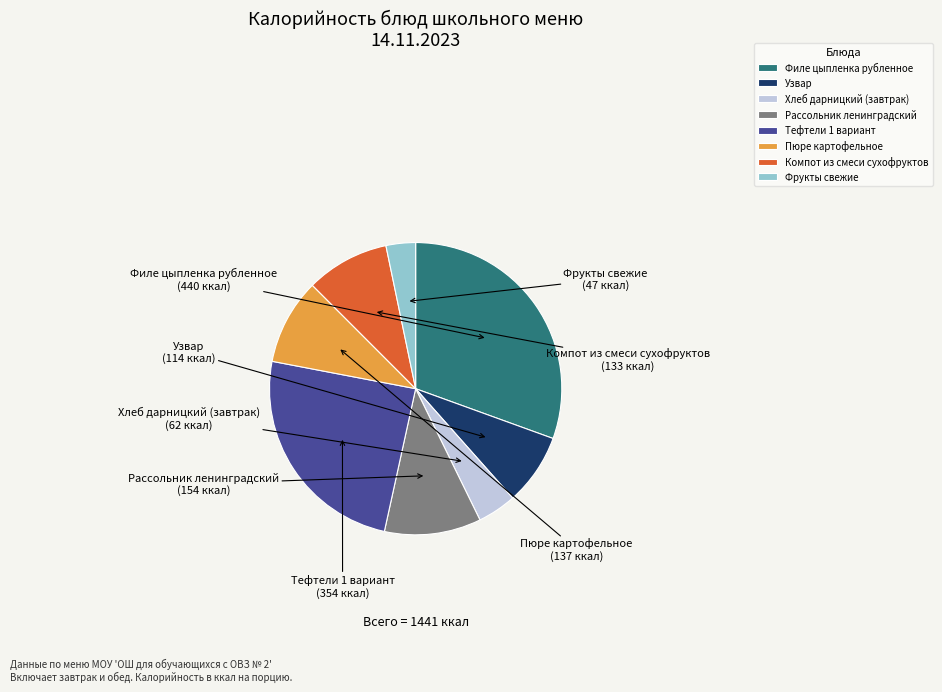

Approximately how many times larger is the value at Тефтели 1 вариант compared to Рассольник ленинградский?

2.3